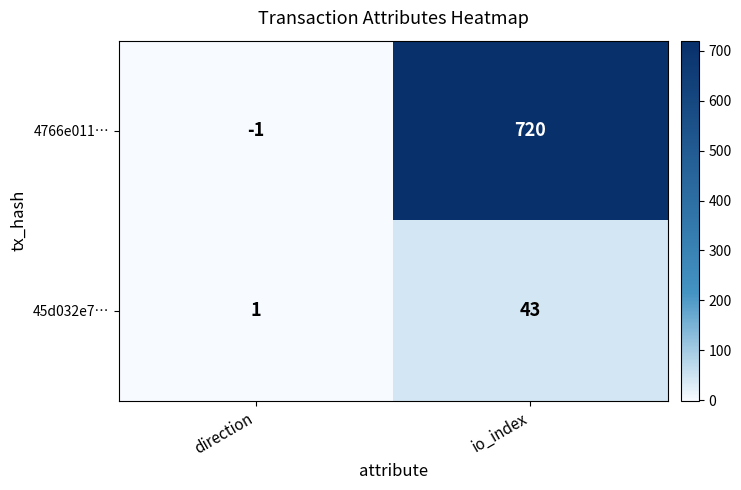

Between direction and io_index, which series saw the biggest shift?

4766e011…